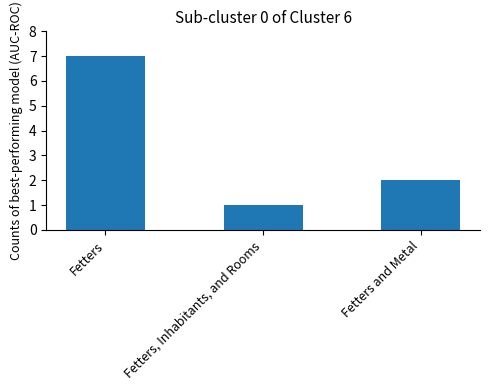

List the labels in order of value, smallest first.

Fetters, Inhabitants, and Rooms, Fetters and Metal, Fetters